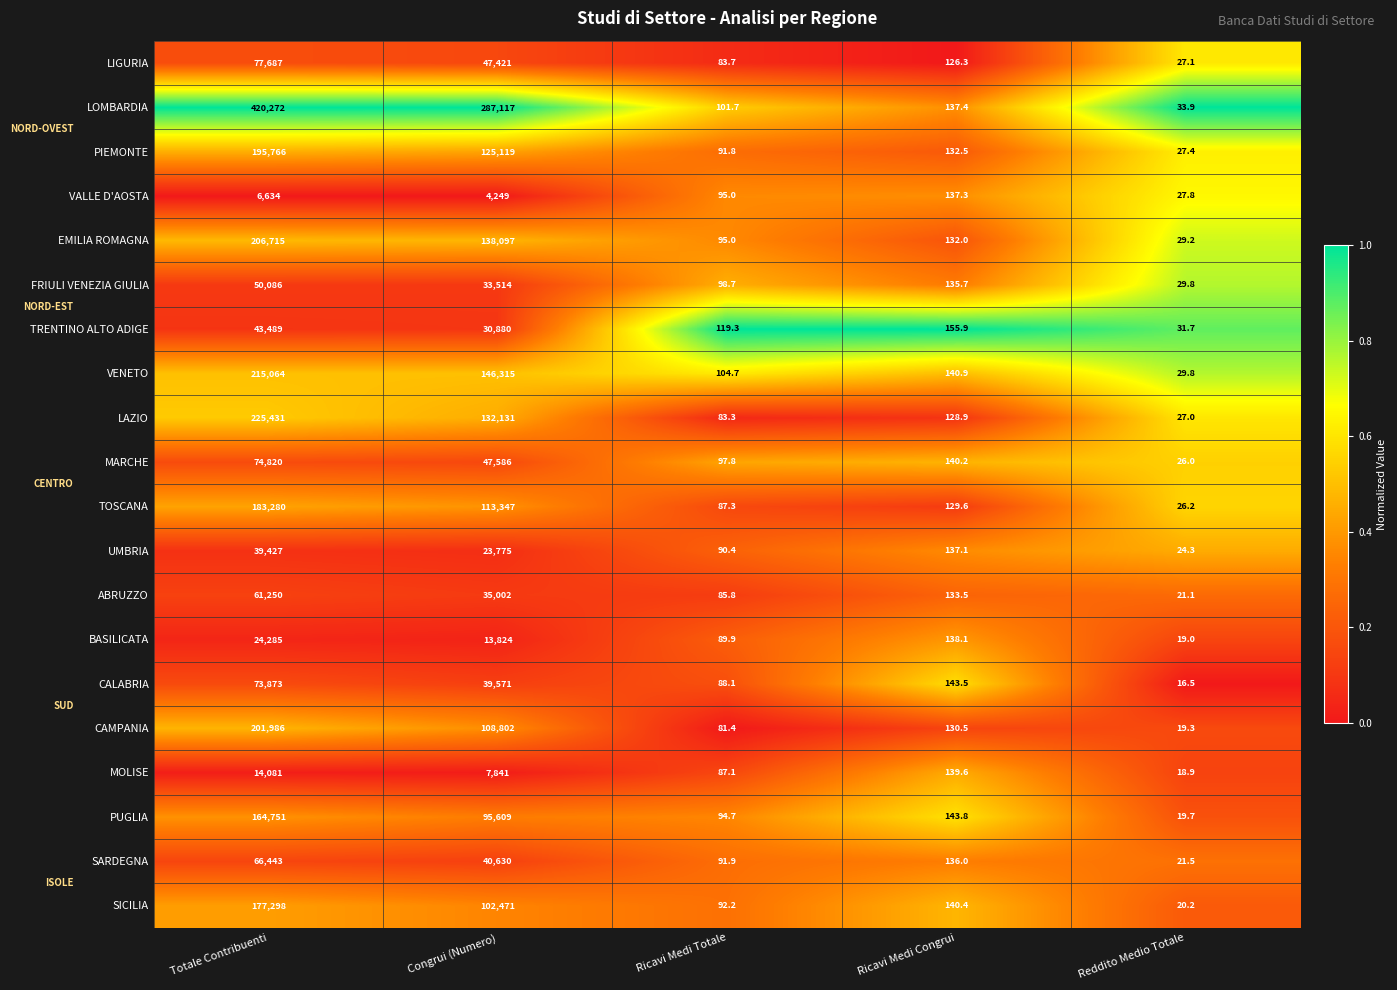

The SICILIA series shows 177298.0 at Totale Contribuenti. True or false?

True